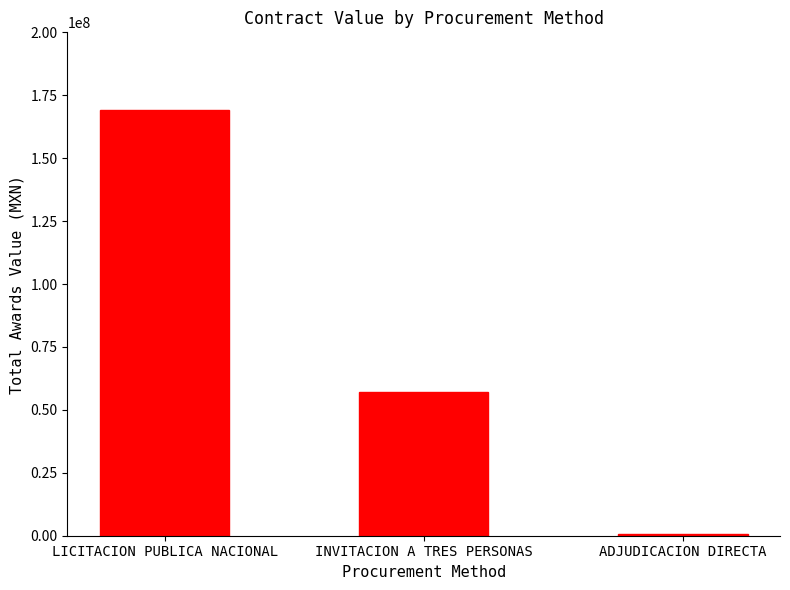

How many categories are shown in the chart?

3